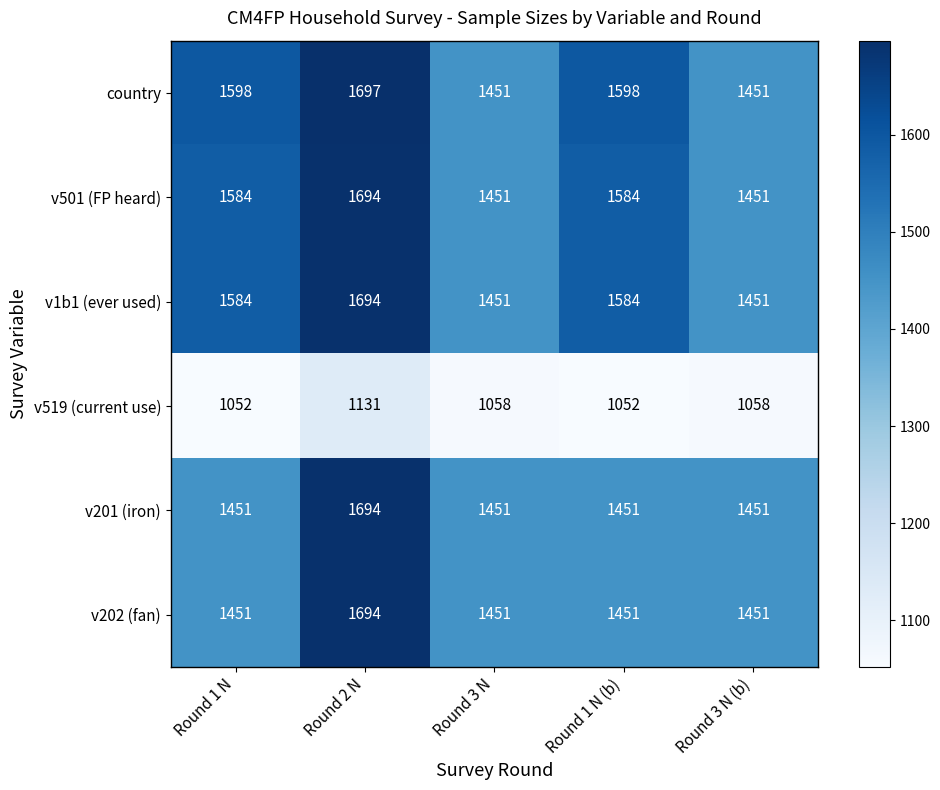

What is the difference between the maximum and minimum values in the v201 (iron) series?

243